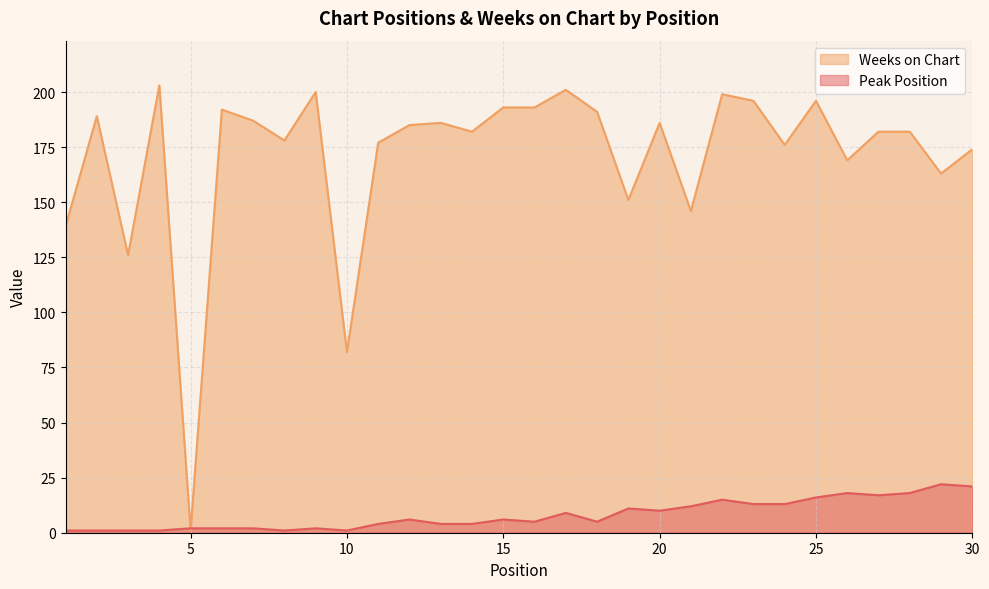

What is the sum of the Weeks on Chart values at 16 and 17?

394